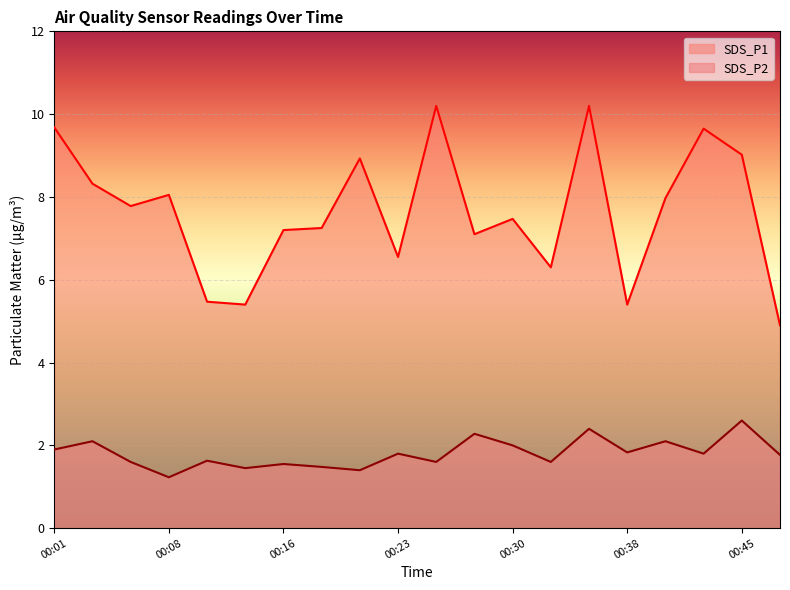

What is the average value of the SDS_P2 series?

1.8